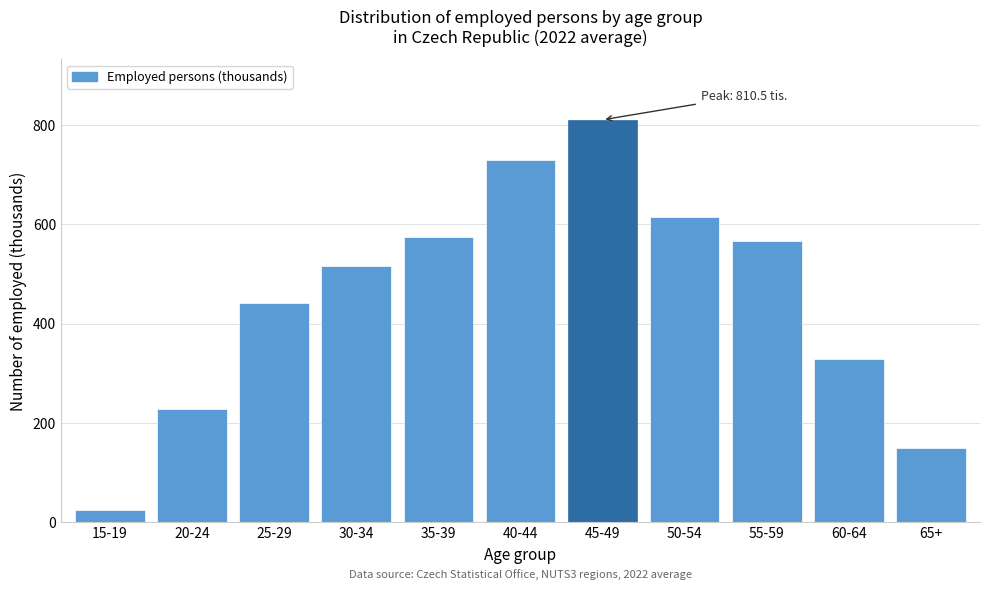

Reading left to right, transcribe all the data shown in this chart.

24.1	228.6	441.0	516.5	574.1	728.7	810.5	615.2	566.2	329.4	150.2